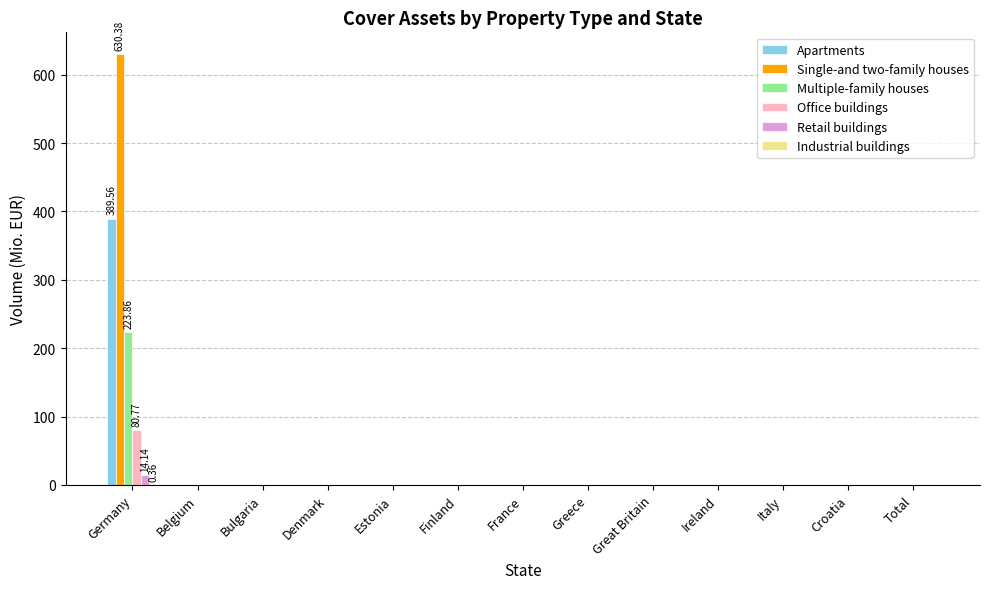

Which category has the highest value in the Retail buildings series?

Germany